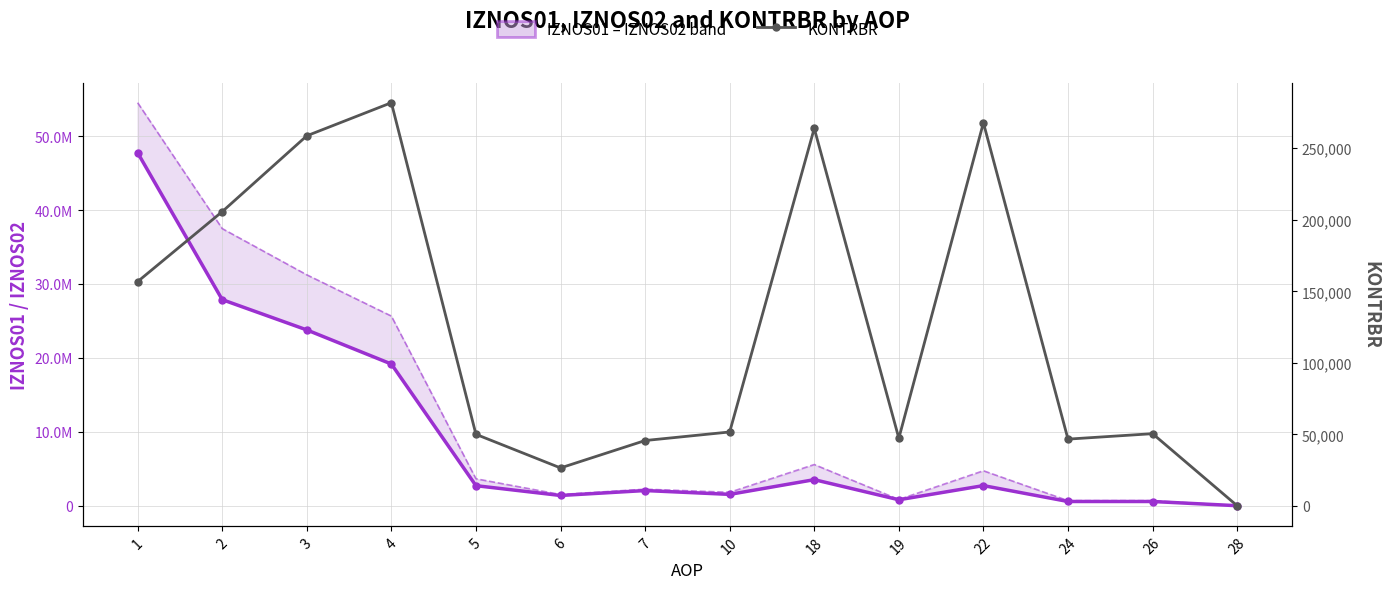

What is the lowest value of the IZNOS01 (lower) series?

1770.8